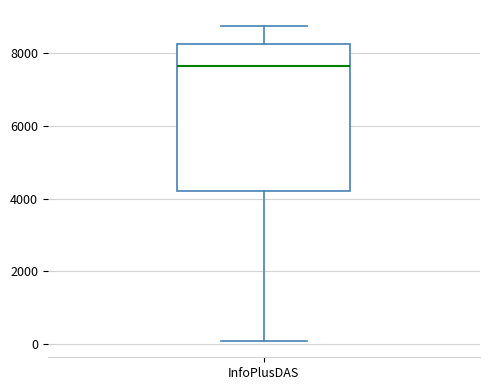

Transcribe this box plot: give where the median line is, the range the box spans, and where the two whiskers end, as read against the y-axis. The values are not printed on the chart, so give them approximately, as read against the axis.

median 7600, box 4200 to 8200, whiskers 0 to 8800